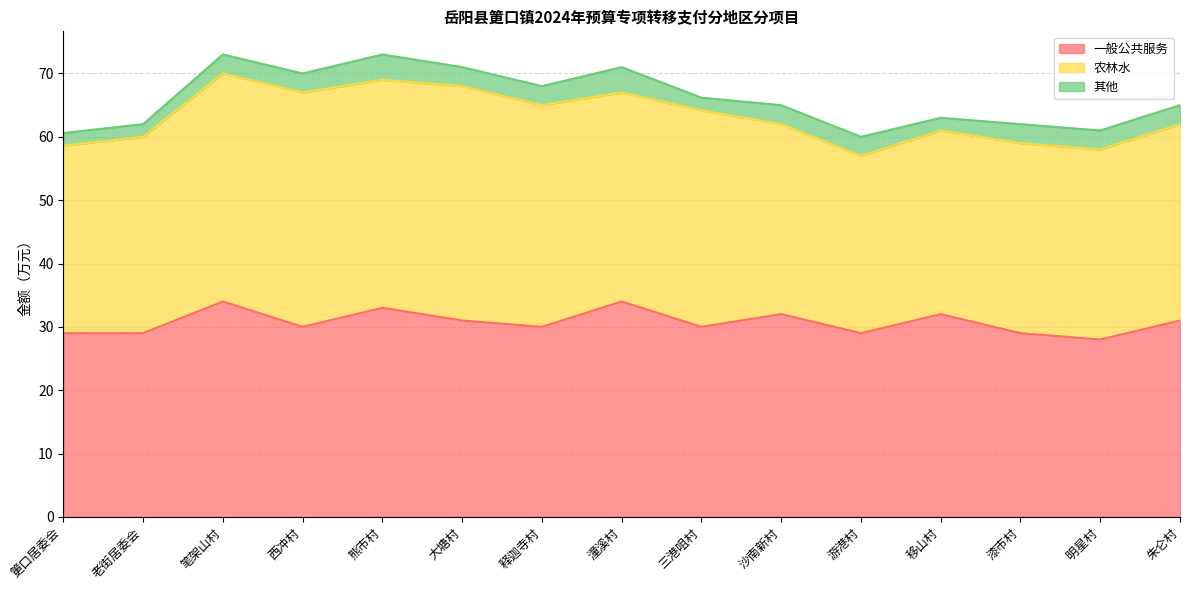

Which category has the lowest value in the 其他 series?

筻口居委会